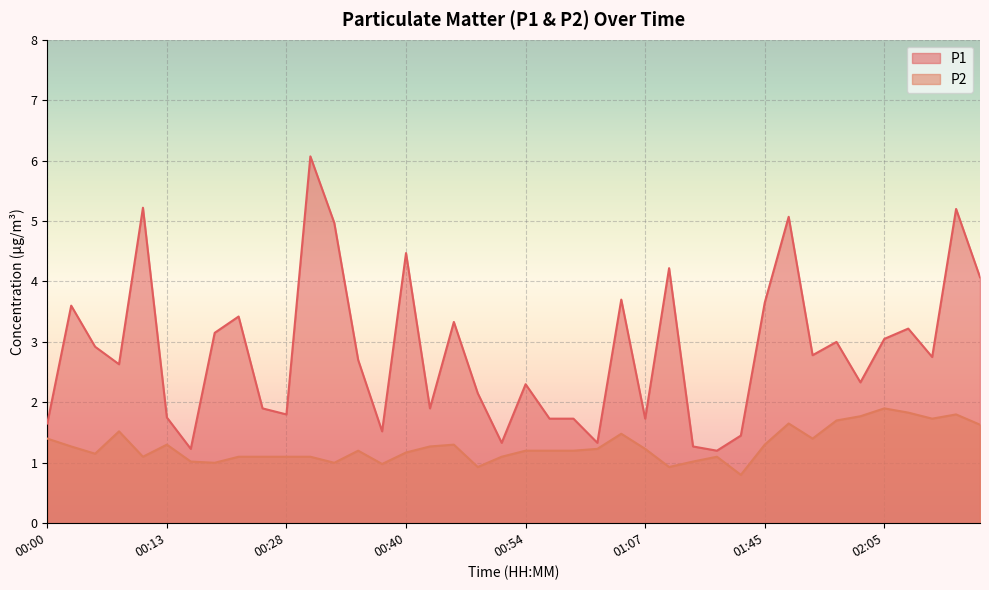

What is the maximum value shown in the chart?

6.1